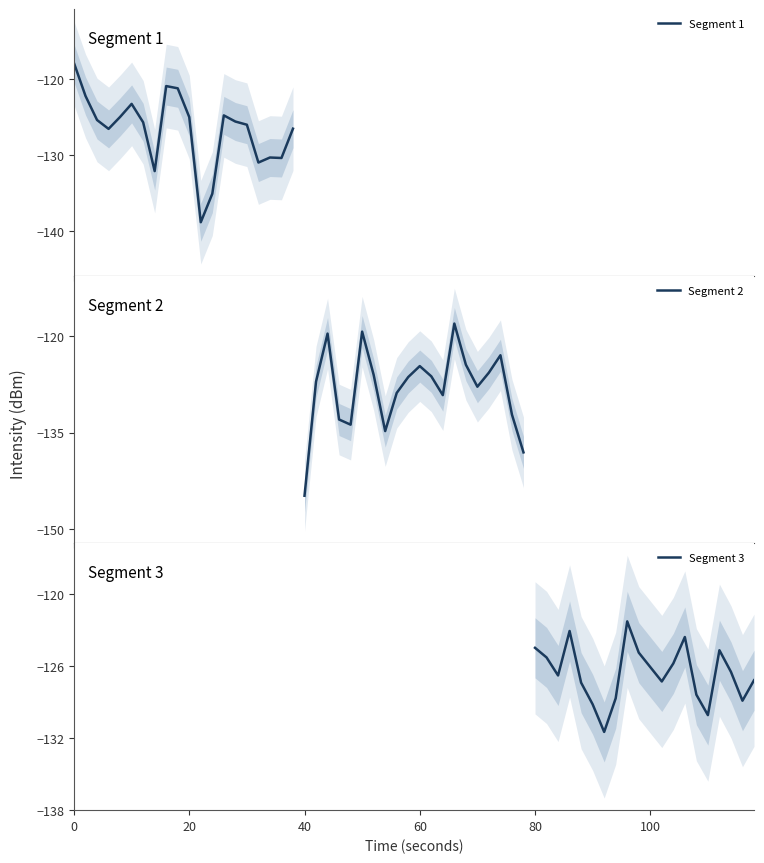

What is the minimum value for Segment 1?

-138.9